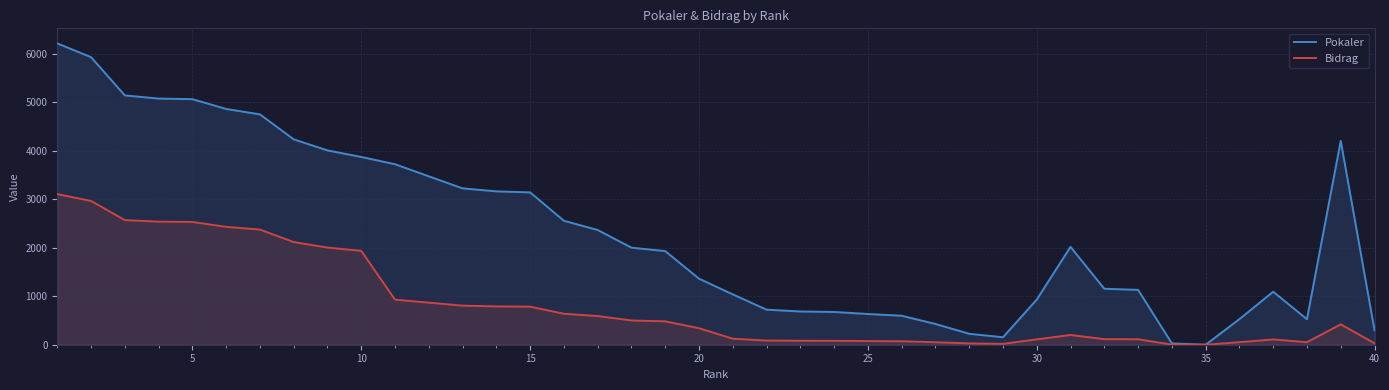

True or false: Bidrag and Pokaler cross at least once.

False